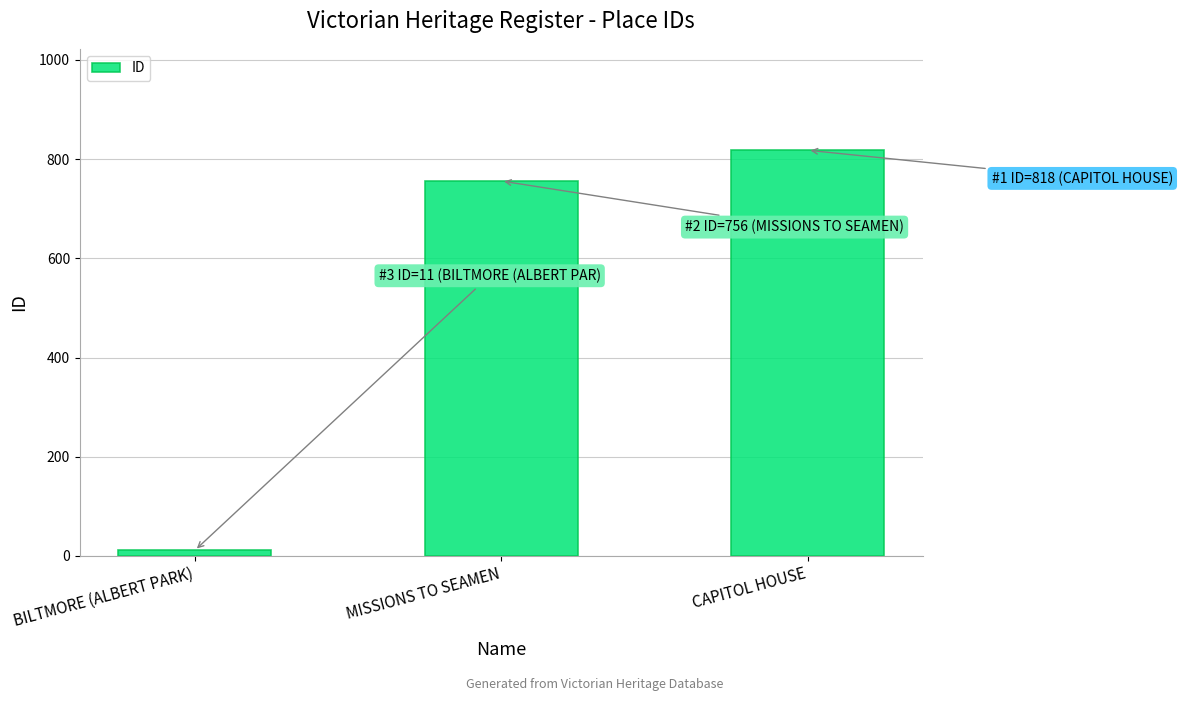

What is the label of the 1st bar from the left?

BILTMORE (ALBERT PARK)